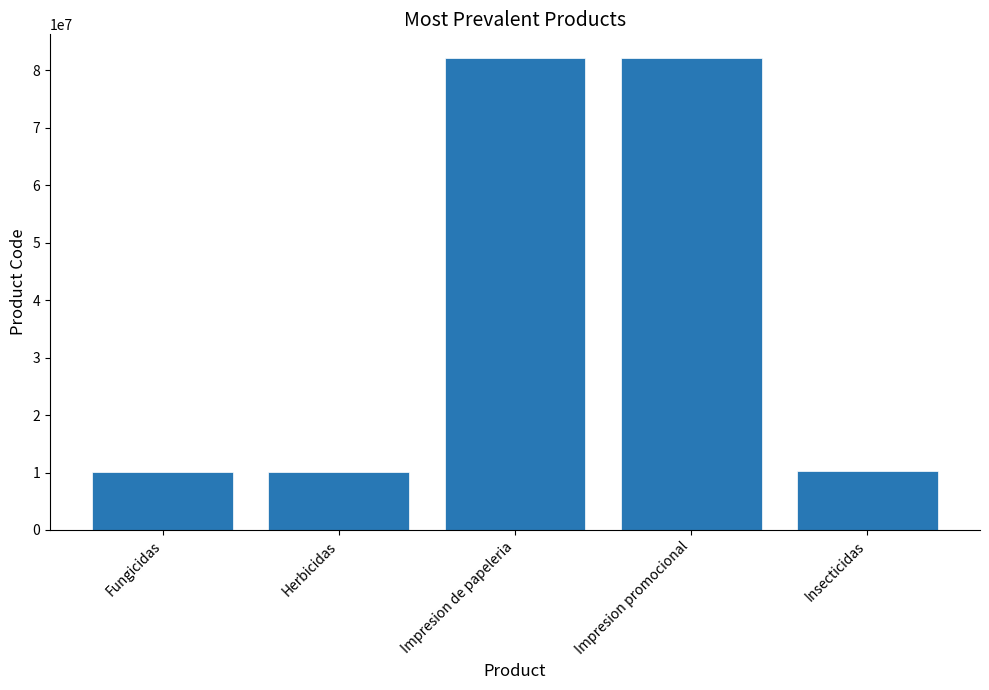

What position from the right is Impresion de papeleria?

3